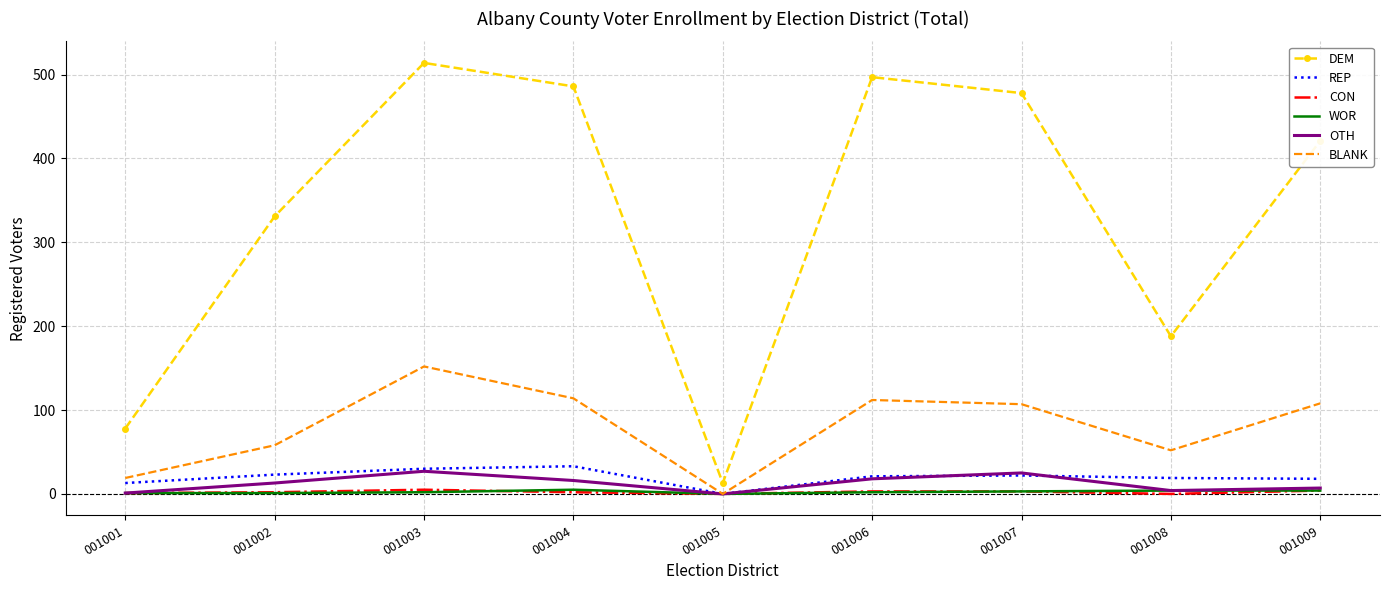

What is the maximum value for OTH?

27